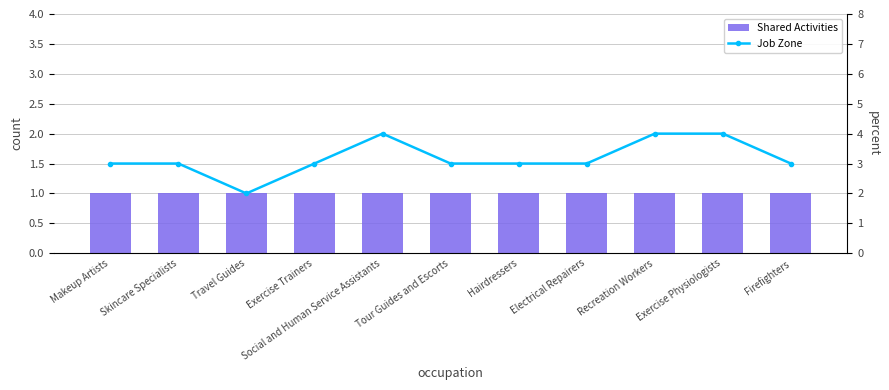

At Travel Guides, list the series in order from smallest to largest.

Shared Activities, Job Zone